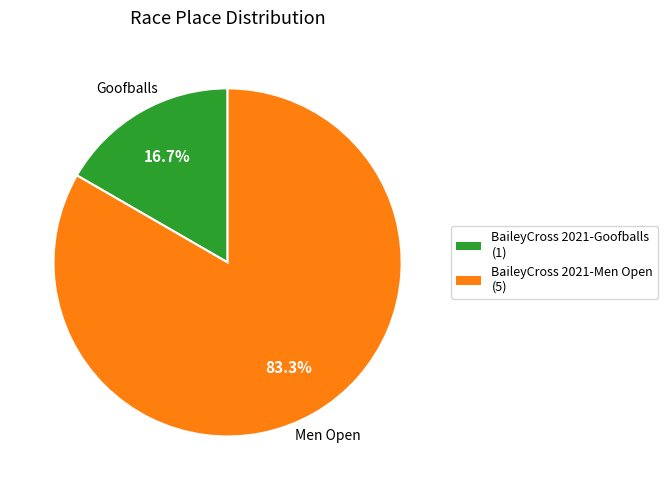

What is the total percentage of BaileyCross 2021-Men Open and BaileyCross 2021-Goofballs?

100.0%